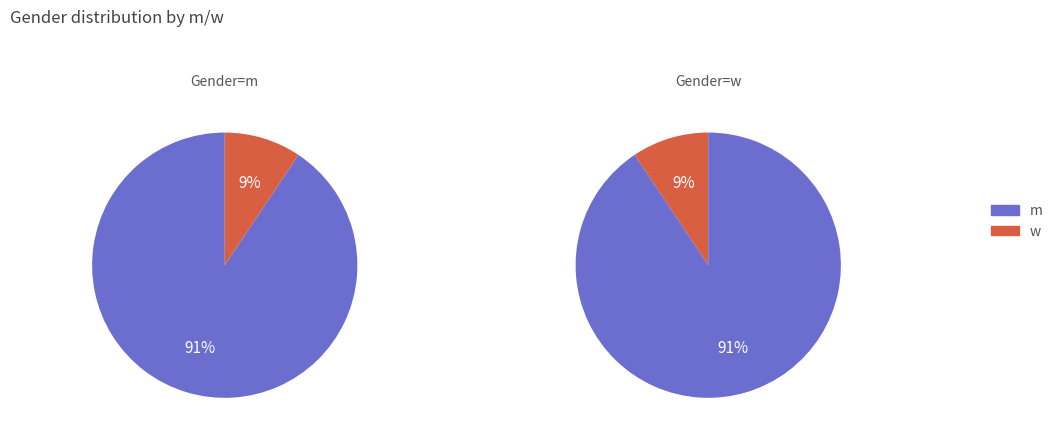

Is it true that m is 76% of the pie?

False